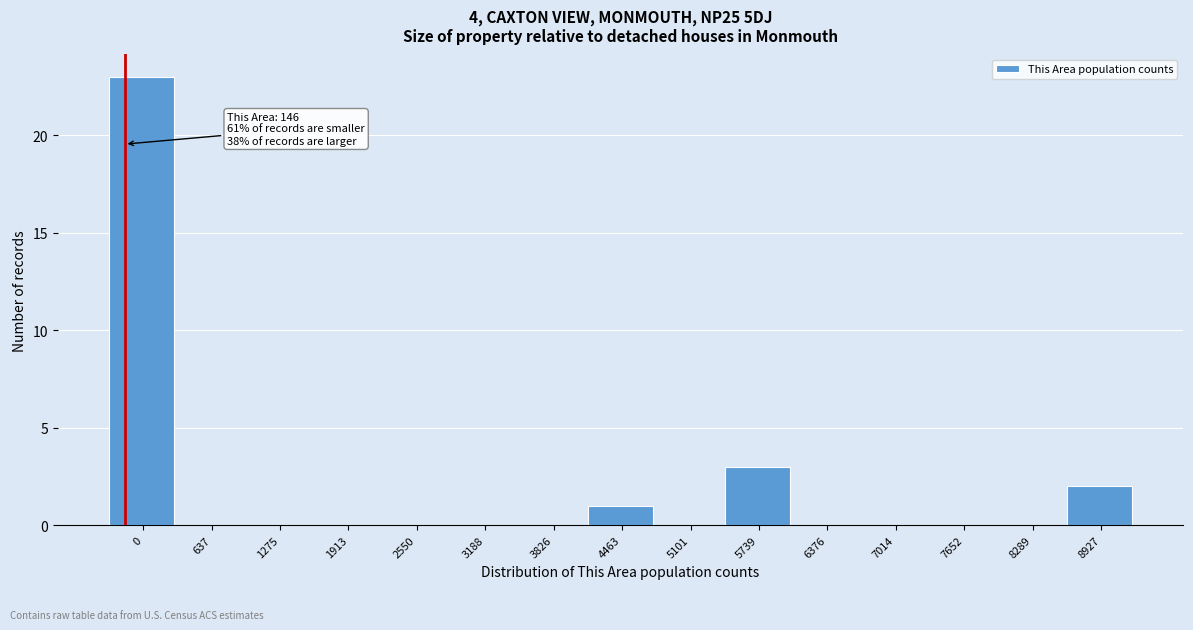

Reading left to right, extract all data points from this chart.

0=23	637=0	1275=0	1913=0	2550=0	3188=0	3826=0	4463=1	5101=0	5739=3	6376=0	7014=0	7652=0	8289=0	8927=2